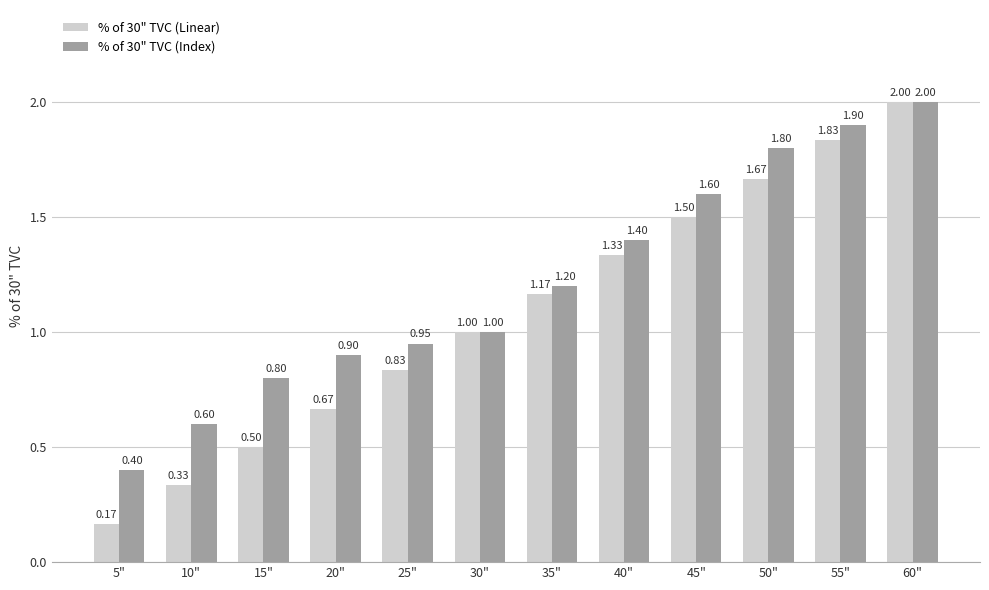

List the labels in order of % of 30" TVC (Index) value, smallest first.

5", 10", 15", 20", 25", 30", 35", 40", 45", 50", 55", 60"